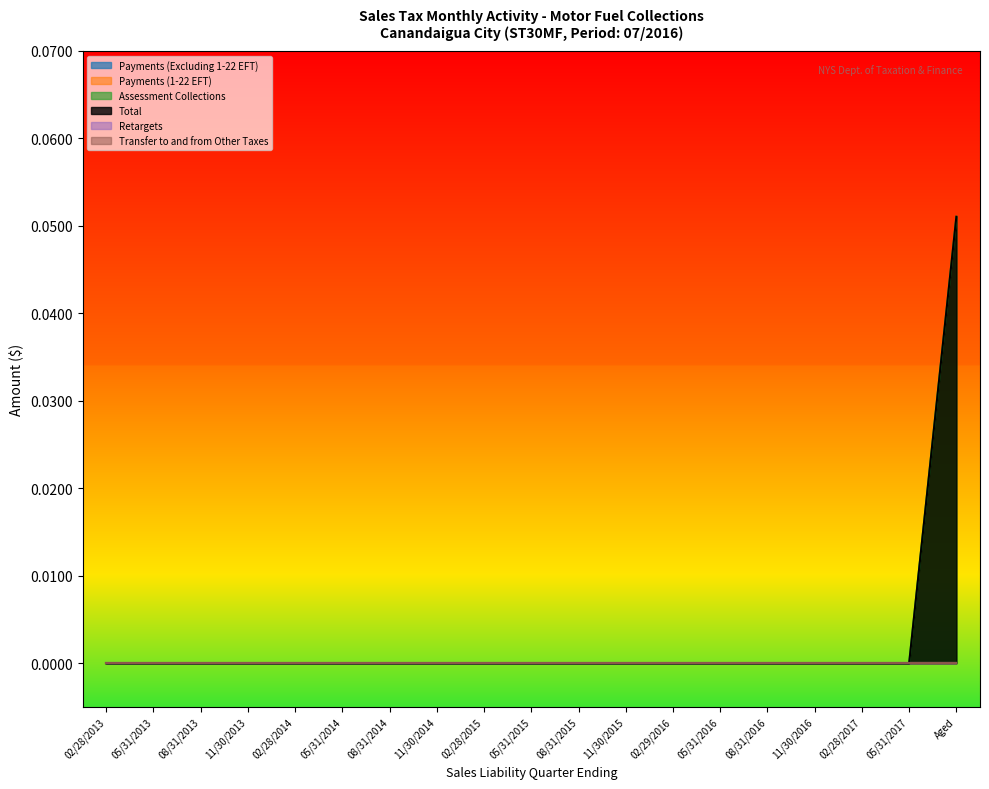

True or false: Transfer to and from Other Taxes and Total intersect in this chart.

False